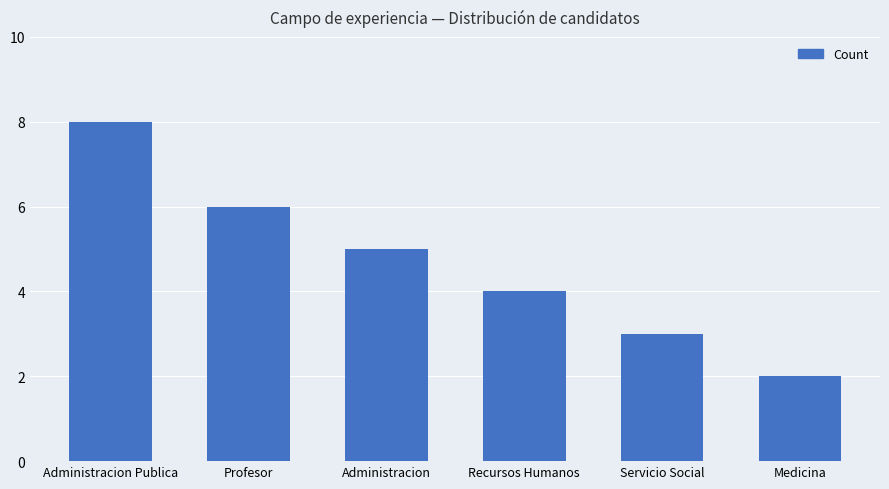

True or false: the data shows 2 at Administracion.

False